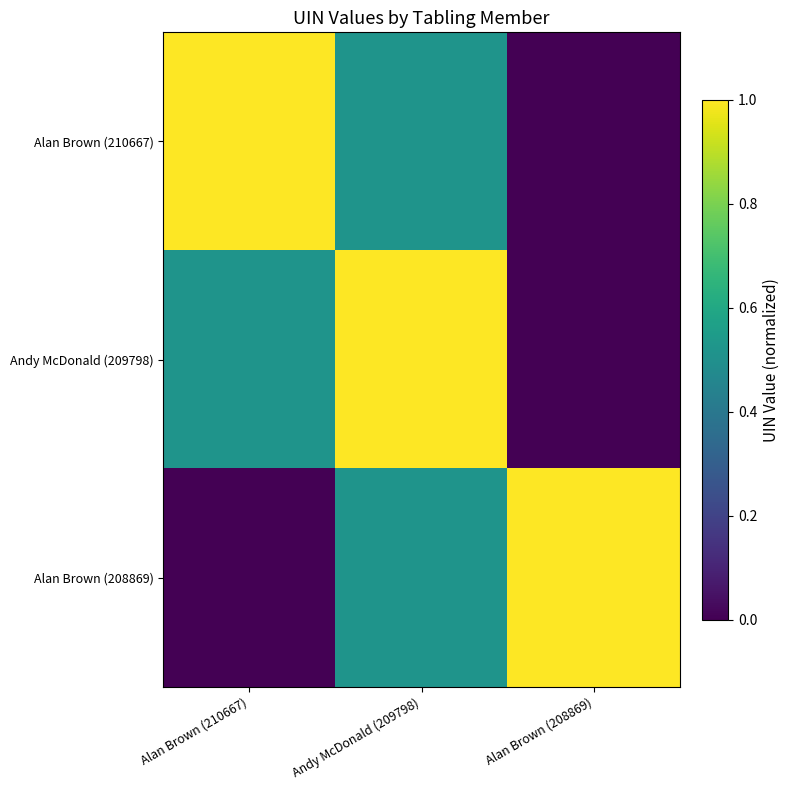

Reading left to right, list all the values displayed in this chart.

Alan Brown (210667): Alan Brown (210667)=1.0	Andy McDonald (209798)=0.5	Alan Brown (208869)=0.0
Andy McDonald (209798): Alan Brown (210667)=0.5	Andy McDonald (209798)=1.0	Alan Brown (208869)=0.0
Alan Brown (208869): Alan Brown (210667)=0.0	Andy McDonald (209798)=0.5	Alan Brown (208869)=1.0